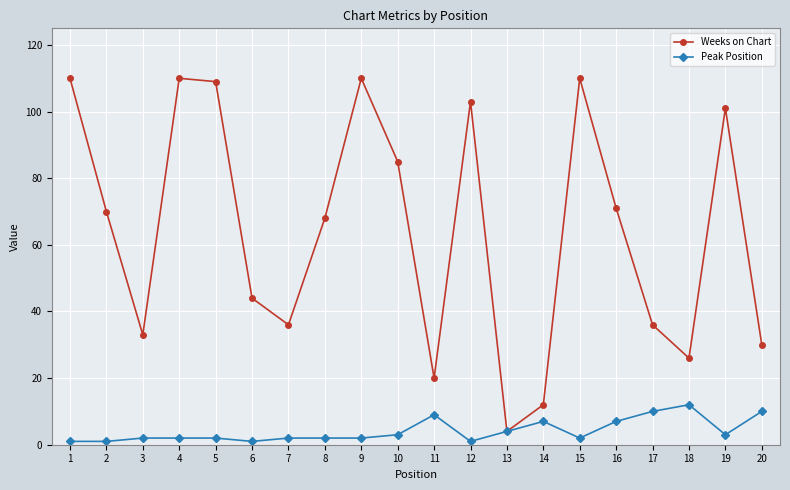

Reading left to right, what are all the values shown in this chart?

Weeks on Chart: 1=110	2=70	3=33	4=110	5=109	6=44	7=36	8=68	9=110	10=85	11=20	12=103	13=4	14=12	15=110	16=71	17=36	18=26	19=101	20=30
Peak Position: 1=1	2=1	3=2	4=2	5=2	6=1	7=2	8=2	9=2	10=3	11=9	12=1	13=4	14=7	15=2	16=7	17=10	18=12	19=3	20=10